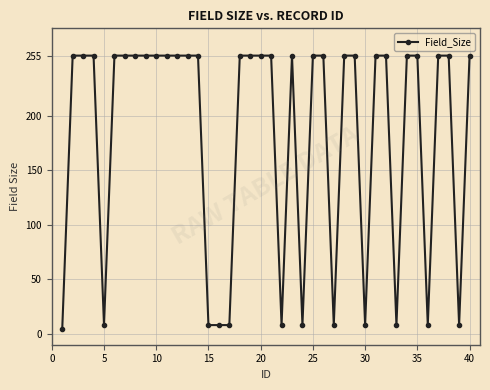

What is the difference between the maximum and minimum values?

251